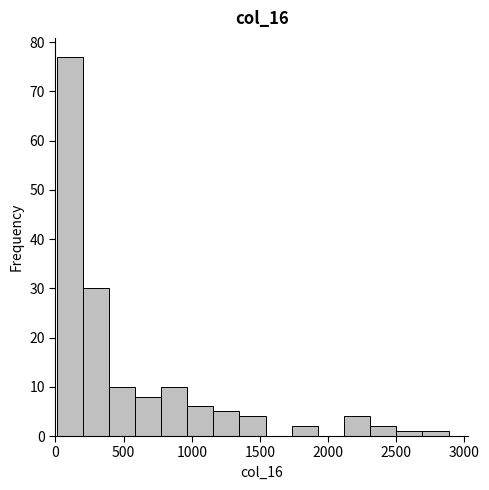

Around what value on the x-axis is the tallest bar? Give the approximate position of its centre, as read against the axis.

100